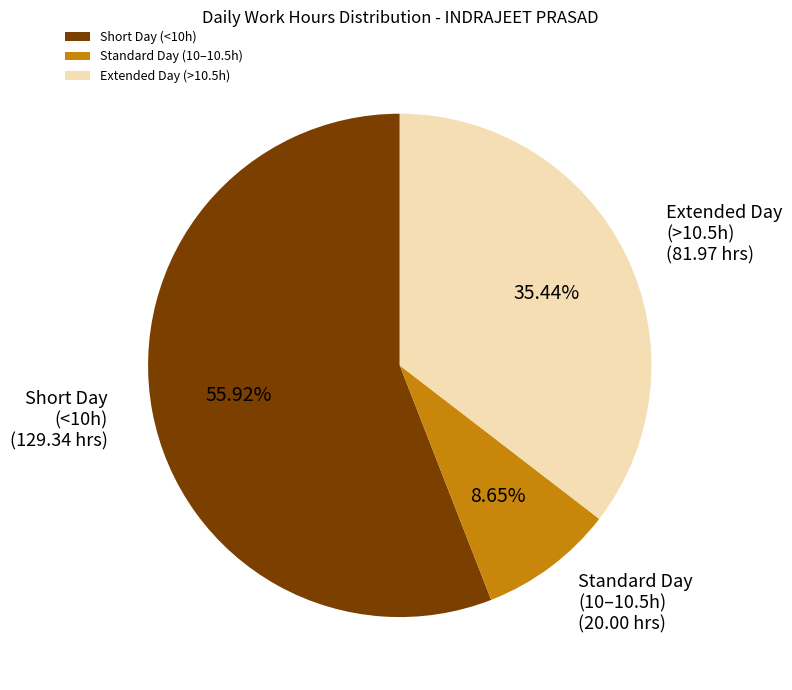

Does any single category account for the majority?

Yes